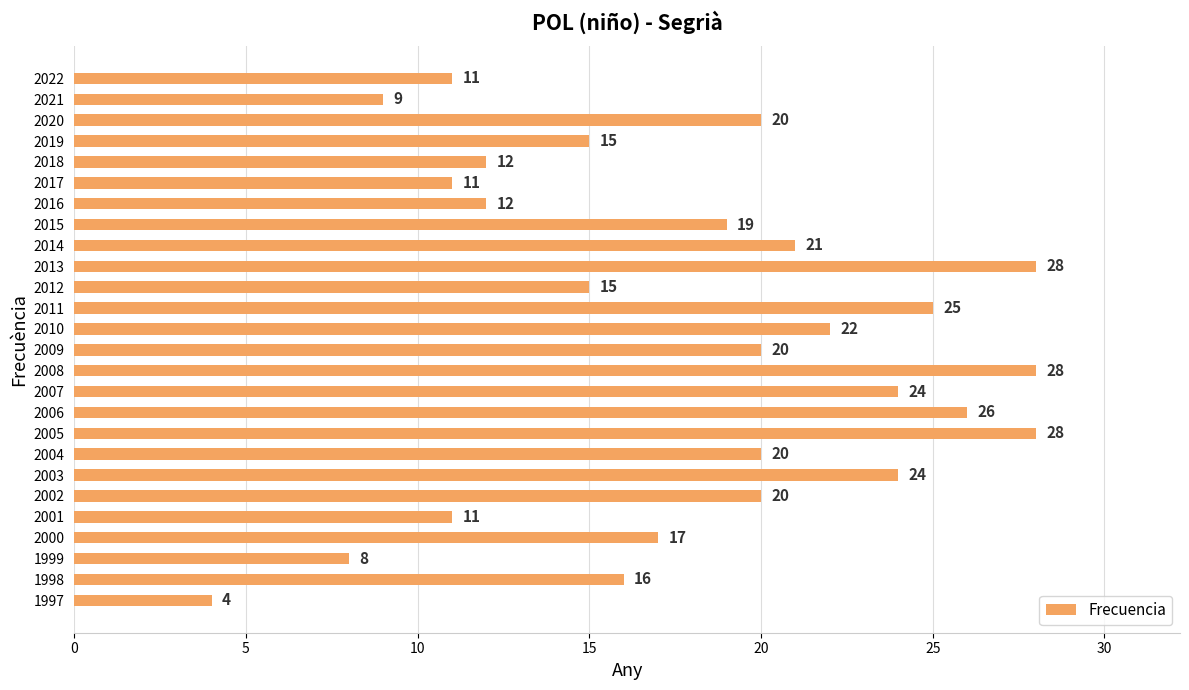

Reading bottom to top, list all the values displayed in this chart.

4	16	8	17	11	20	24	20	28	26	24	28	20	22	25	15	28	21	19	12	11	12	15	20	9	11